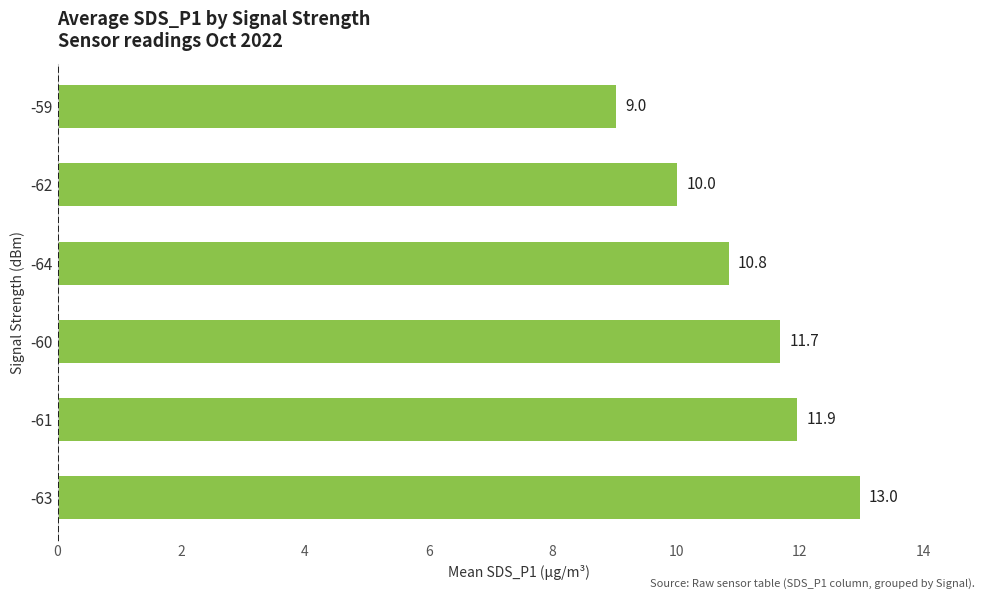

The chart shows a value of 11.9 at -61. True or false?

True